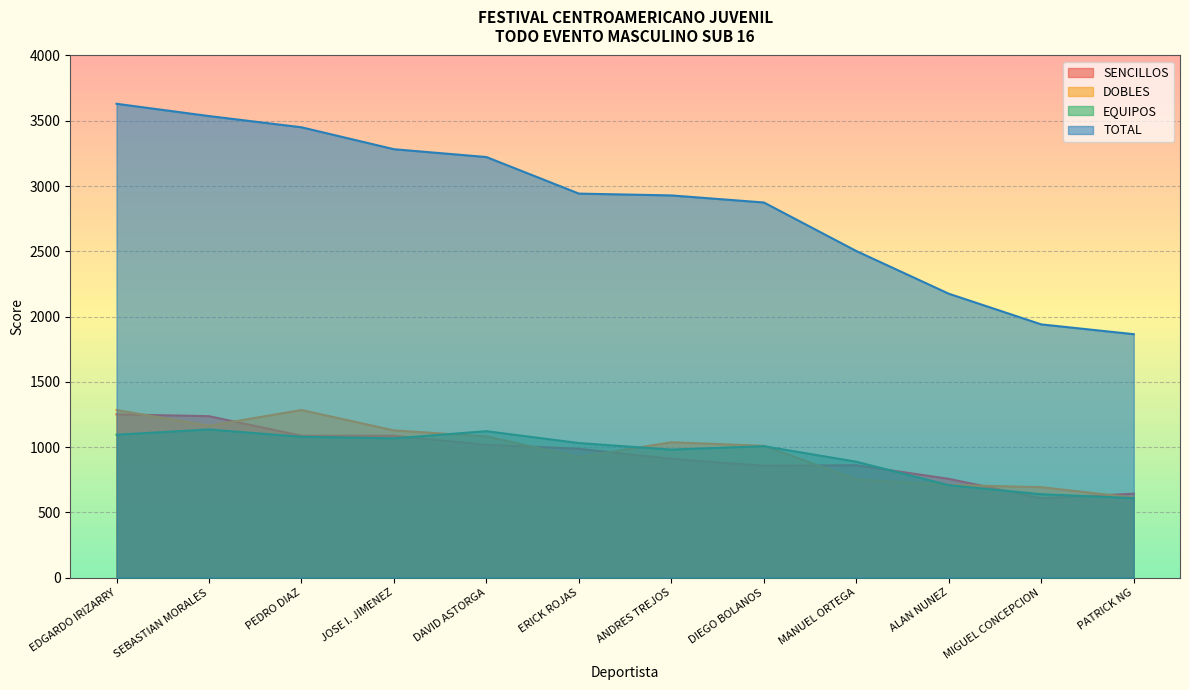

Reading left to right, what are all the values shown in this chart?

SENCILLOS: EDGARDO IRIZARRY=1251	SEBASTIAN MORALES=1237	PEDRO DIAZ=1087	JOSE I. JIMENEZ=1087	DAVID ASTORGA=1018	ERICK ROJAS=987	ANDRES TREJOS=910	DIEGO BOLANOS=857	MANUEL ORTEGA=861	ALAN NUNEZ=757	MIGUEL CONCEPCION=608	PATRICK NG=643
DOBLES: EDGARDO IRIZARRY=1284	SEBASTIAN MORALES=1164	PEDRO DIAZ=1284	JOSE I. JIMENEZ=1128	DAVID ASTORGA=1082	ERICK ROJAS=924	ANDRES TREJOS=1037	DIEGO BOLANOS=1010	MANUEL ORTEGA=753	ALAN NUNEZ=710	MIGUEL CONCEPCION=693	PATRICK NG=613
EQUIPOS: EDGARDO IRIZARRY=1095	SEBASTIAN MORALES=1135	PEDRO DIAZ=1079	JOSE I. JIMENEZ=1067	DAVID ASTORGA=1122	ERICK ROJAS=1031	ANDRES TREJOS=981	DIEGO BOLANOS=1007	MANUEL ORTEGA=888	ALAN NUNEZ=708	MIGUEL CONCEPCION=639	PATRICK NG=609
TOTAL: EDGARDO IRIZARRY=3630	SEBASTIAN MORALES=3536	PEDRO DIAZ=3450	JOSE I. JIMENEZ=3282	DAVID ASTORGA=3222	ERICK ROJAS=2942	ANDRES TREJOS=2928	DIEGO BOLANOS=2874	MANUEL ORTEGA=2502	ALAN NUNEZ=2175	MIGUEL CONCEPCION=1940	PATRICK NG=1865